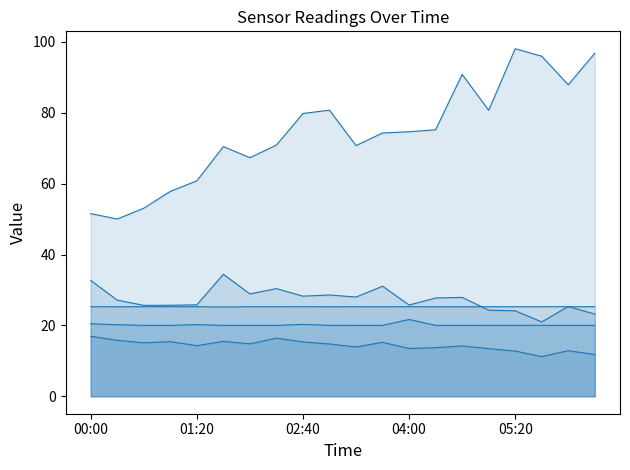

List the series in order of their peak value, highest first.

BME280_pressure, SDS_P1, Samples, Max_cycle, SDS_P2